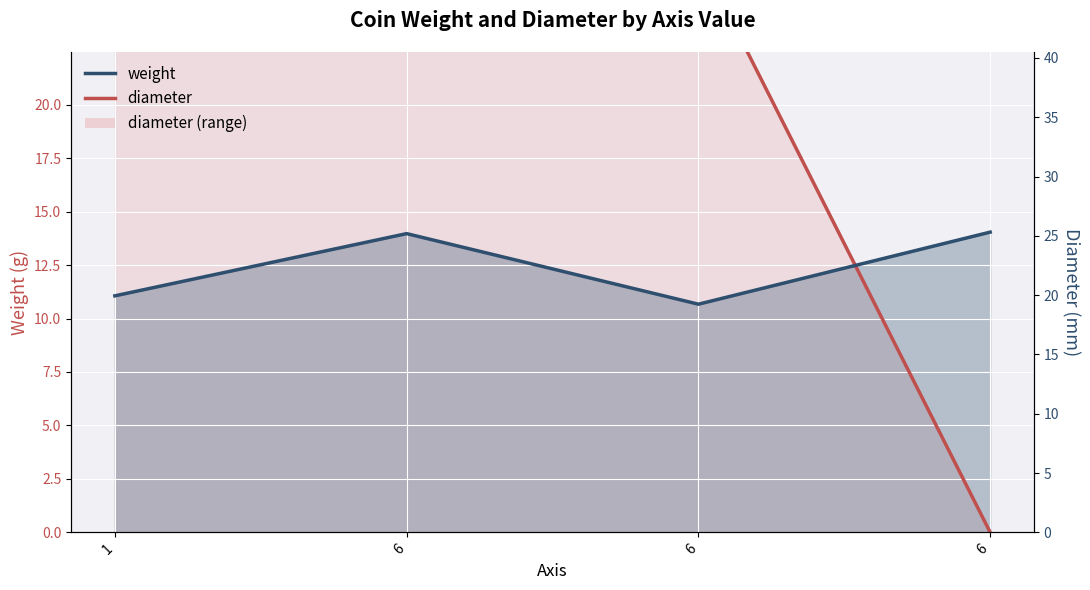

Which category has the highest value in the weight series?

6